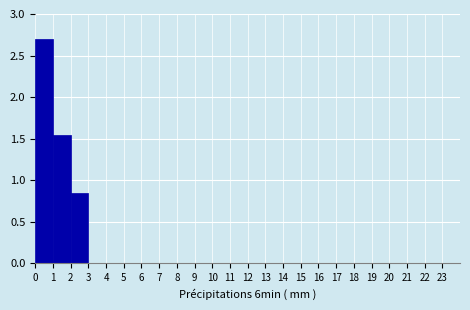

Which range on the x-axis has the tallest bar?

0 to 1